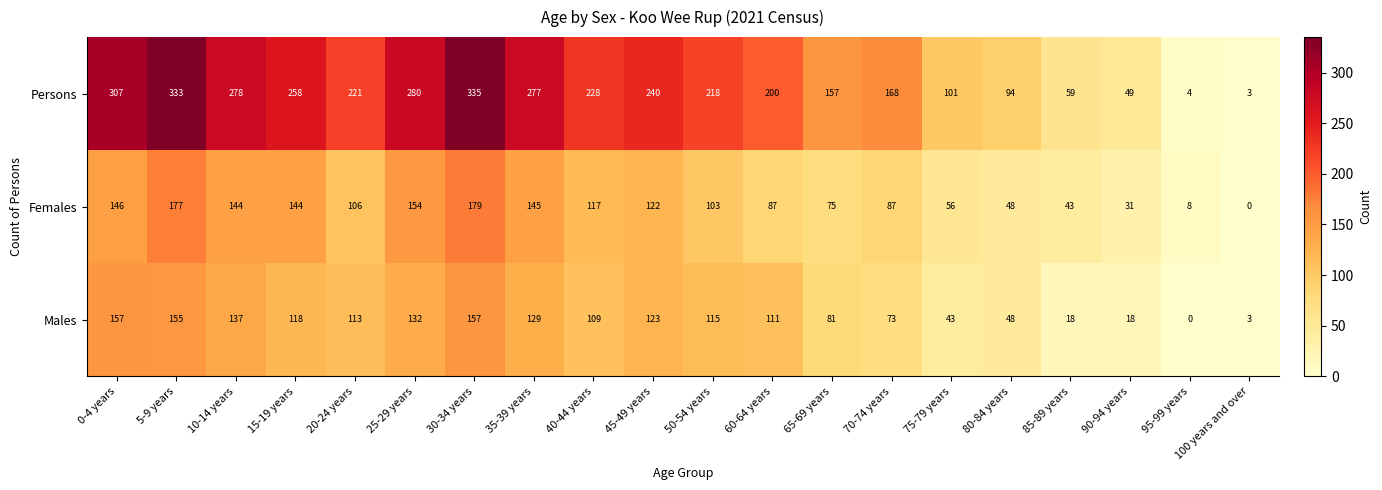

Which series has the widest spread of values?

Persons